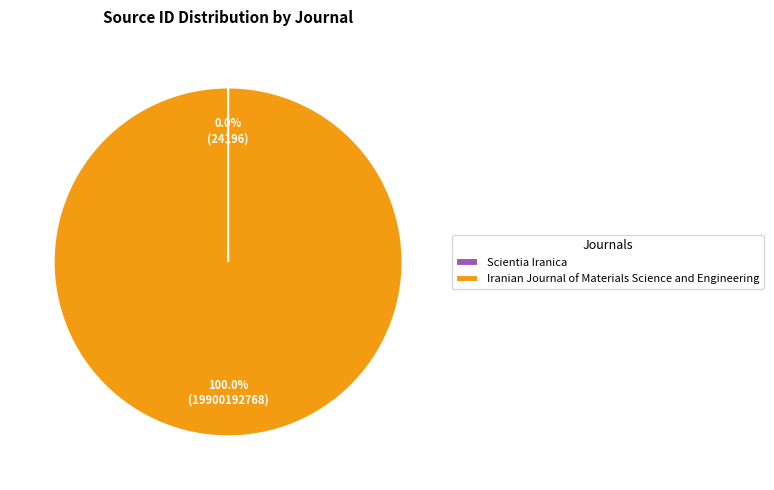

Does any single category account for the majority?

Yes